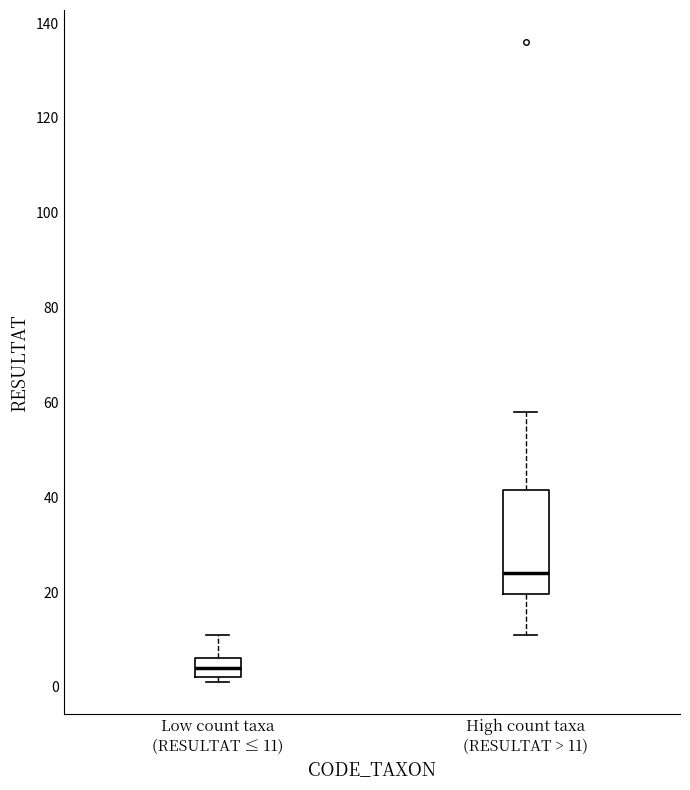

Reading left to right, read every box against the y-axis: the position of its median line, the range the box covers, and the ends of its whiskers. The values are not printed on the chart, so give them approximately, as read against the axis.

Low count taxa (RESULTAT ≤ 11): median 4, box 2 to 6, whiskers 2 (just below the box's lower edge) to 12
High count taxa (RESULTAT > 11): median 24, box 20 to 42, whiskers 12 to 58